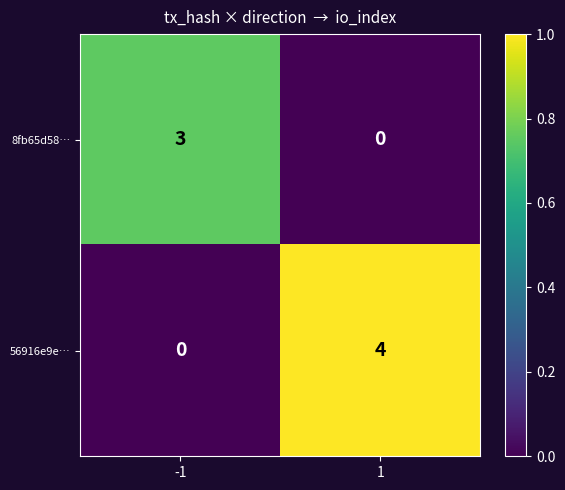

At -1, list the series in order from largest to smallest.

8fb65d58…, 56916e9e…